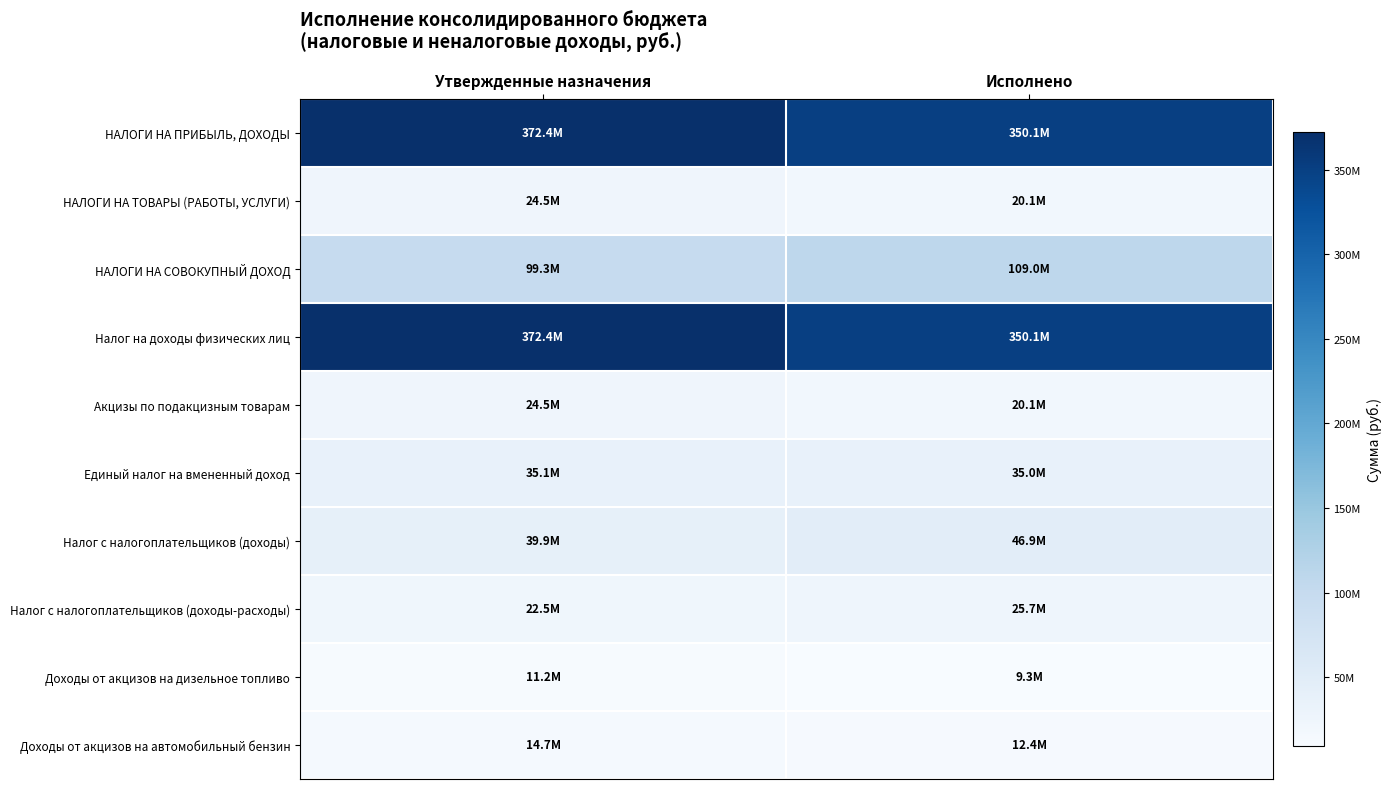

At how many categories does at least one series exceed 10599784?

2